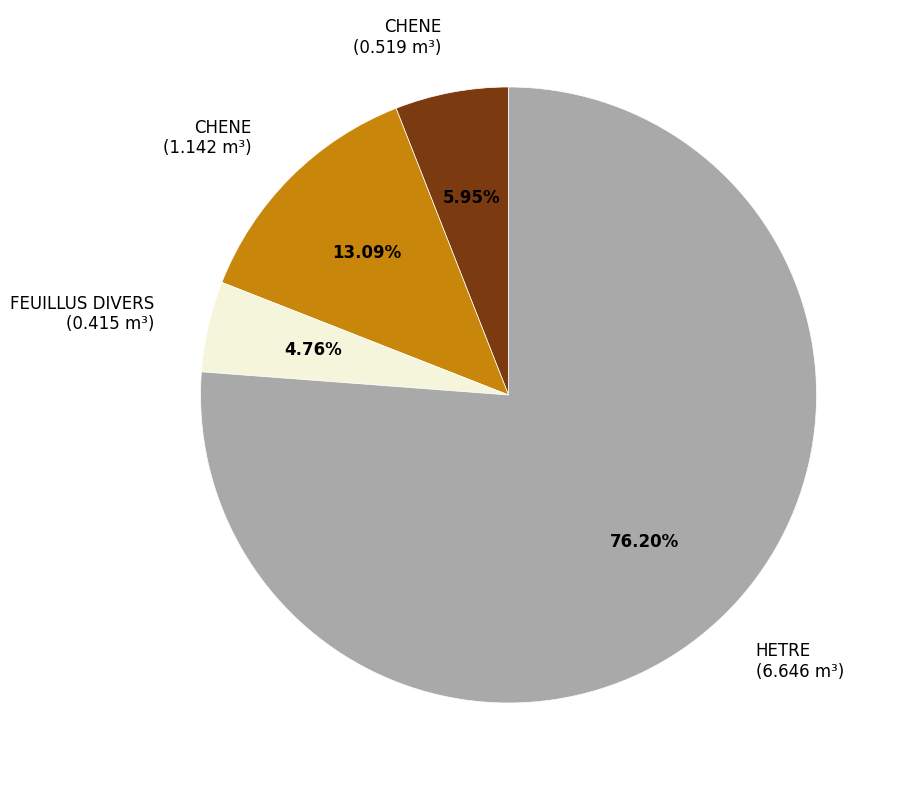

Is there a majority slice in this chart?

Yes